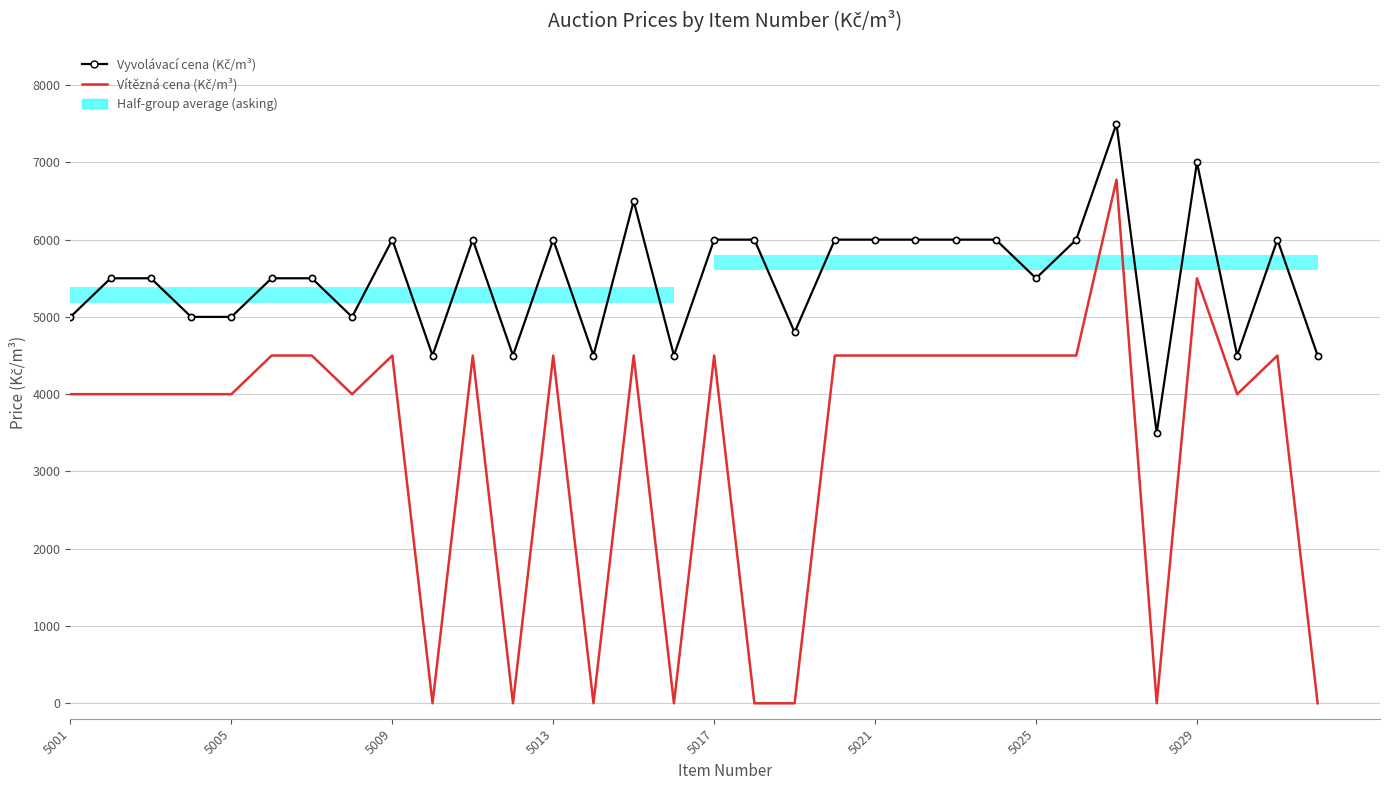

Reading left to right, transcribe all the data shown in this chart.

Vyvolávací cena (Kč/m³): 5000	5500	5500	5000	5000	5500	5500	5000	6000	4500	6000	4500	6000	4500	6500	4500	6000	6000	4800	6000	6000	6000	6000	6000	5500	6000	7500	3500	7000	4500	6000	4500
Vítězná cena (Kč/m³): 4000	4000	4000	4000	4000	4500	4500	4000	4500	0	4500	0	4500	0	4500	0	4500	0	0	4500	4500	4500	4500	4500	4500	4500	6775	0	5500	4000	4500	0